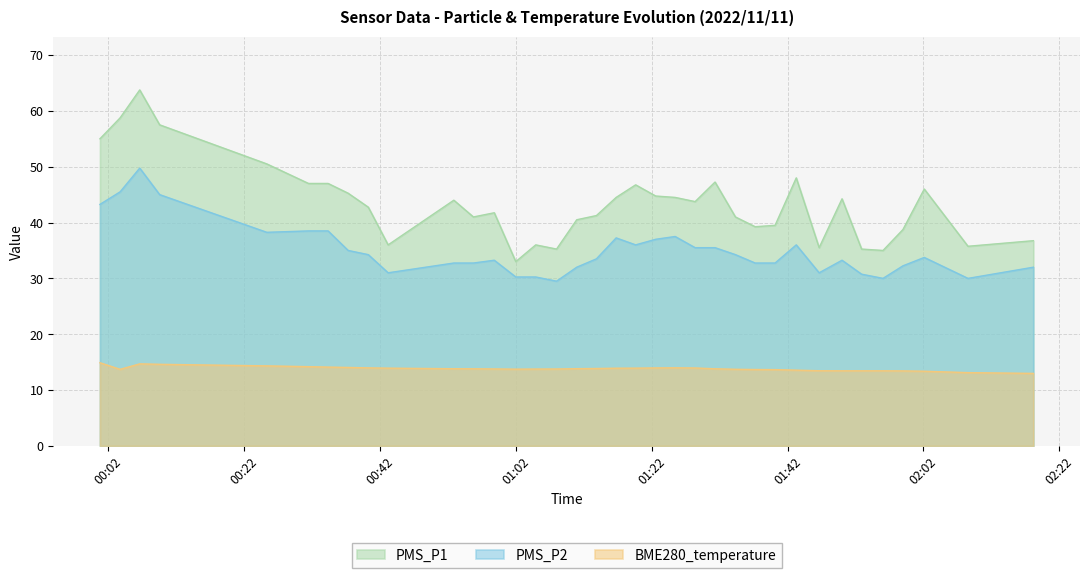

What is the label of the 1st point from the left?

2022/11/11 00:00:50